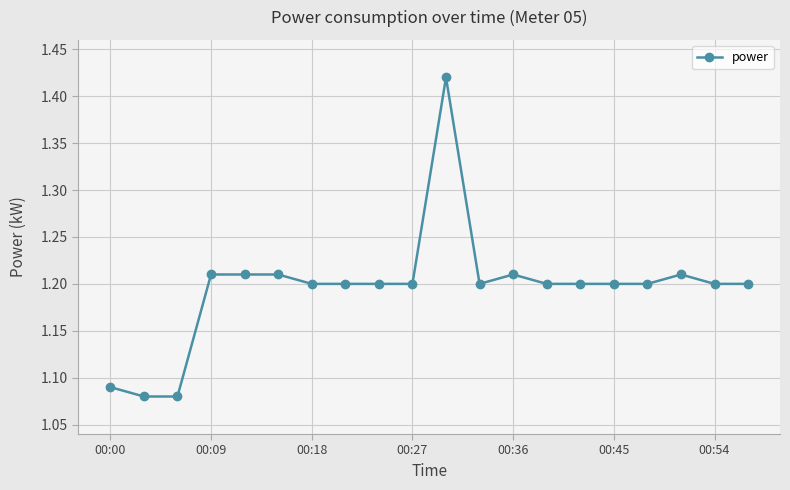

How many lines are shown in the chart?

1